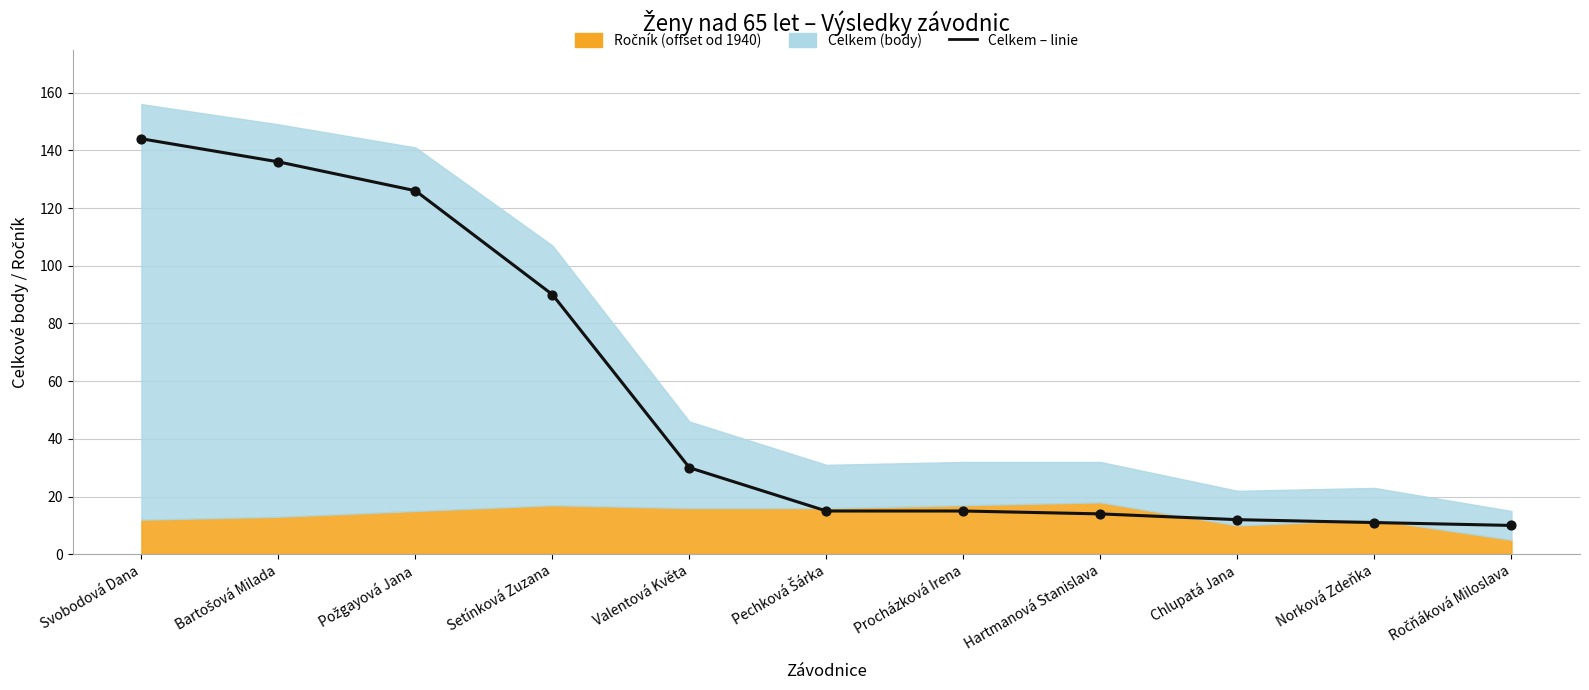

What is the change in value from Norková Zdeňka to Ročňáková Miloslava?

-1